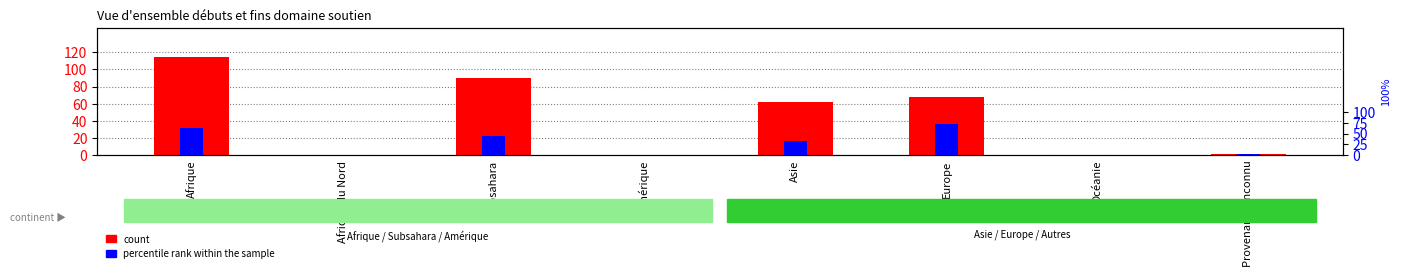

List the labels in order of count value, largest first.

Afrique, Subsahara, Europe, Asie, Provenance inconnu, Afrique du Nord, Amérique, Océanie